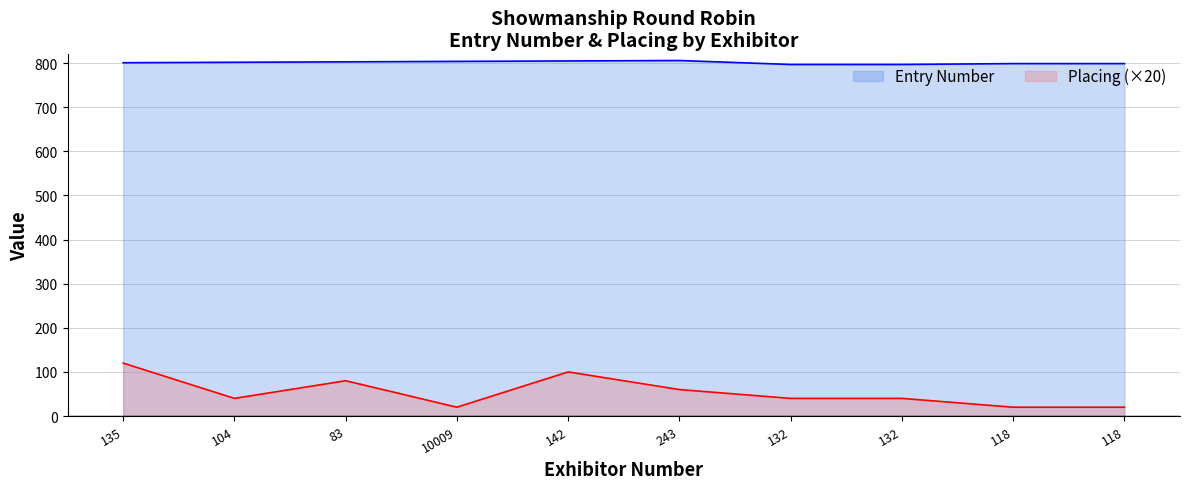

Count the number of data series in this chart.

2